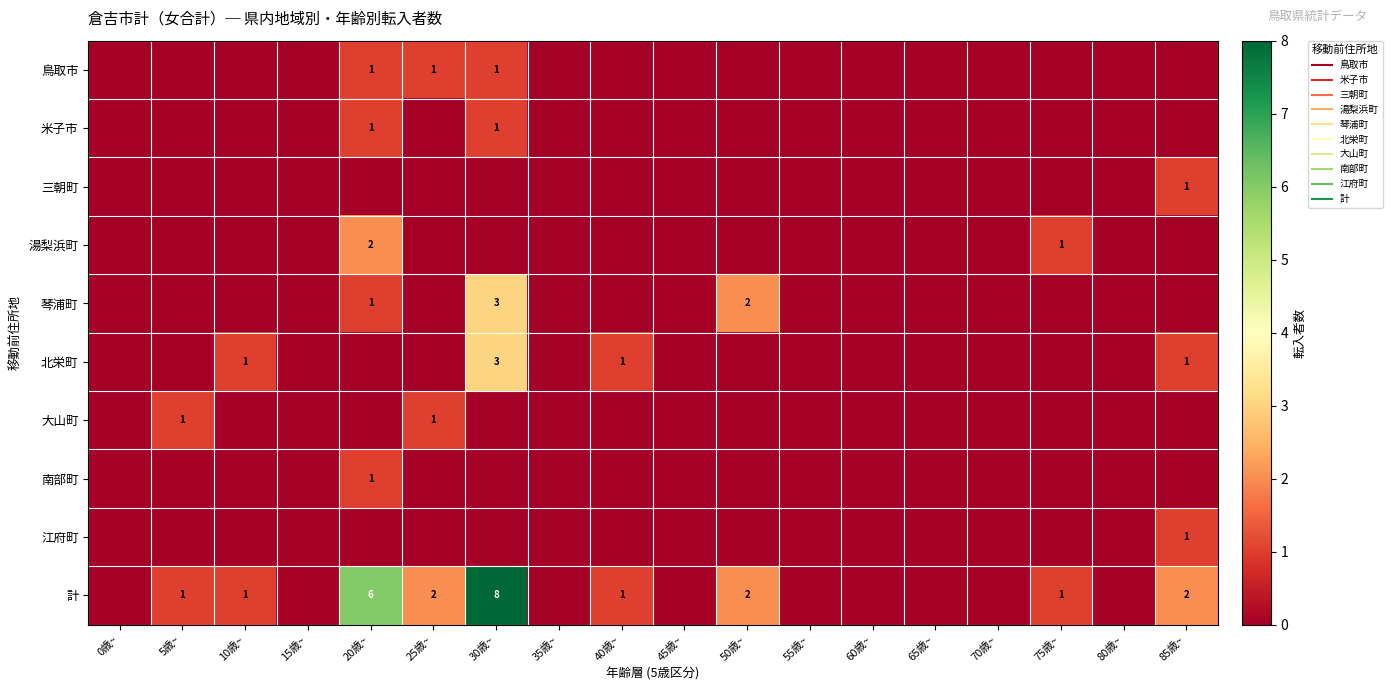

At which label does 江府町 reach its peak?

85歳~